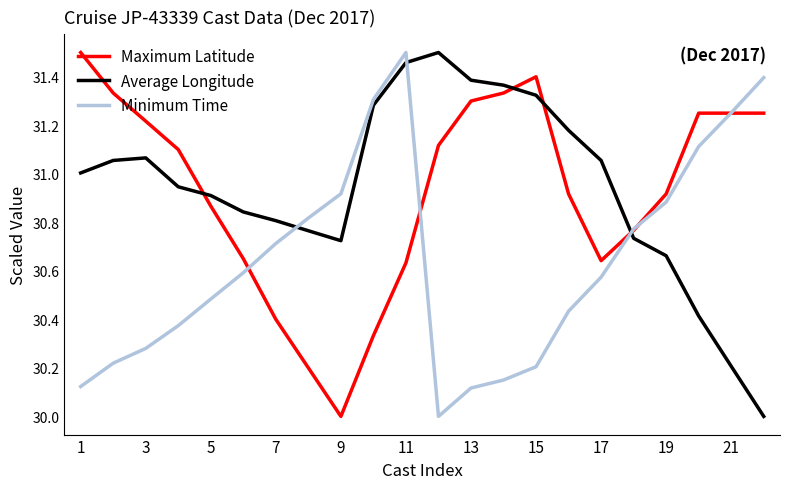

After their last crossing, which series has the higher values: Minimum Time or Average Longitude?

Minimum Time